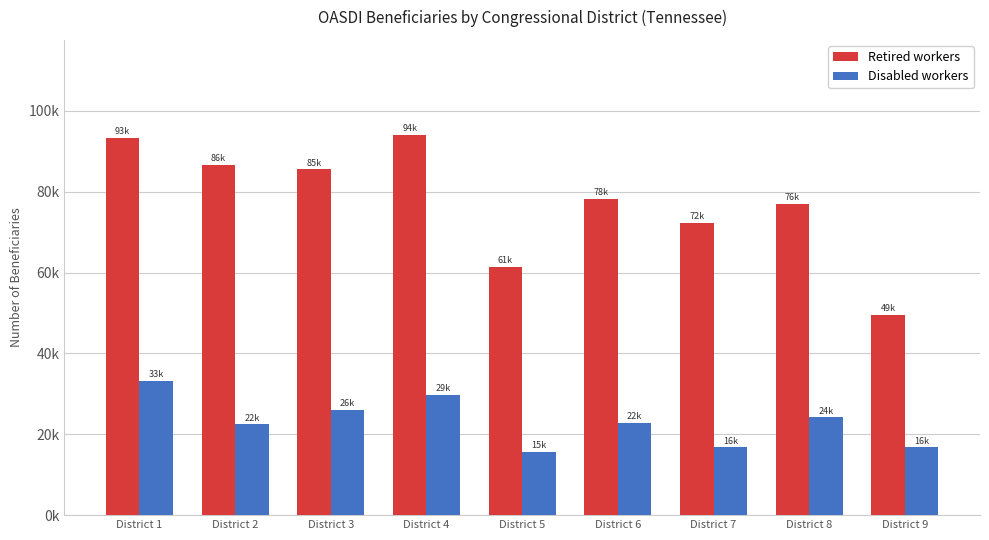

What is the total value across all series at District 6?

100922